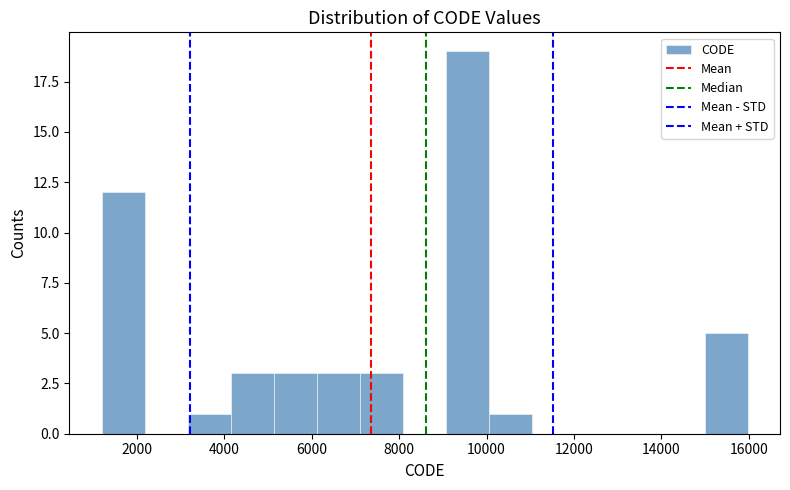

Reading left to right, list every bar in this chart as the range it spans on the x-axis followed by its height. Neither the bar edges nor the heights are printed on the chart, so give them approximately, as read against the axes.

1200 to 2200: 12
2200 to 3200: 0
3200 to 4200: 1
4200 to 5200: 3
5200 to 6200: 3
6200 to 7200: 3
7200 to 8000: 3
8000 to 9000: 0
9000 to 10000: 19
10000 to 11000: 1
11000 to 12000: 0
12000 to 13000: 0
13000 to 14000: 0
14000 to 15000: 0
15000 to 16000: 5